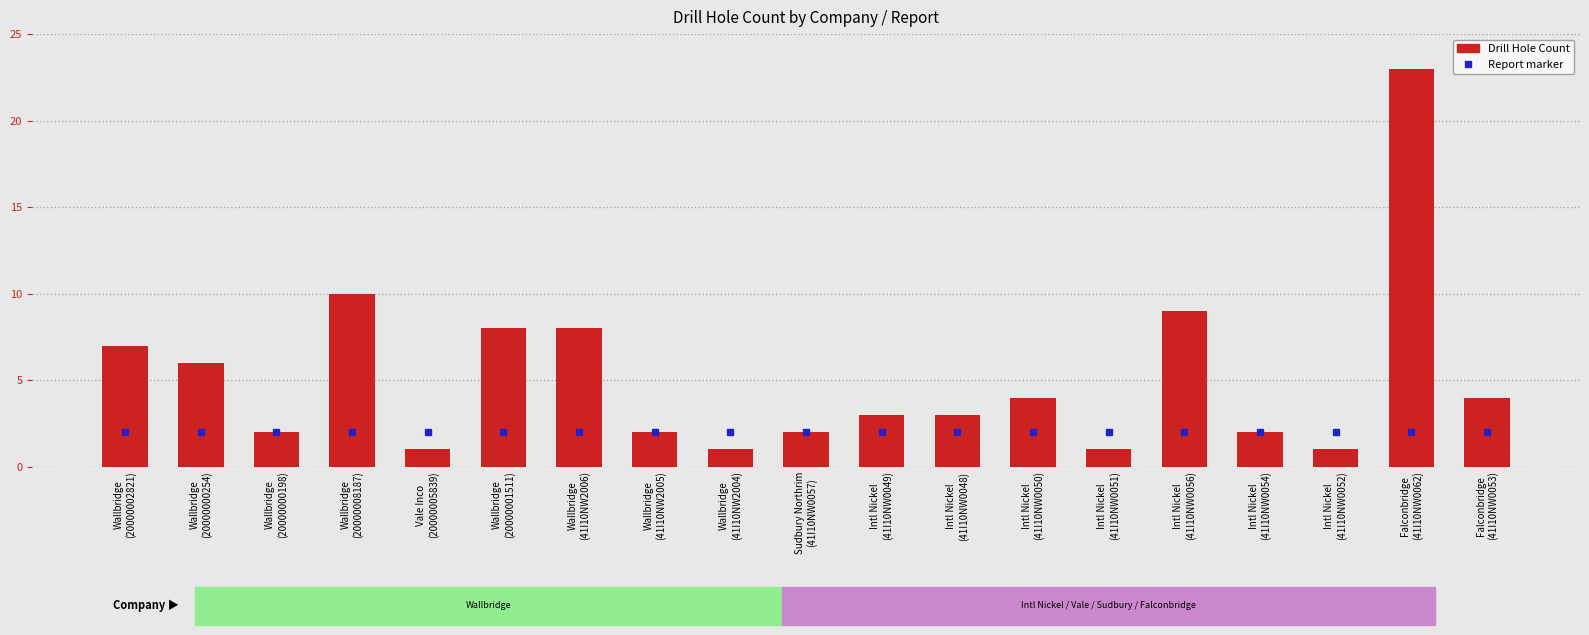

What is the sum of the values at Intl Nickel
(41I10NW0049) and Intl Nickel
(41I10NW0051)?

4